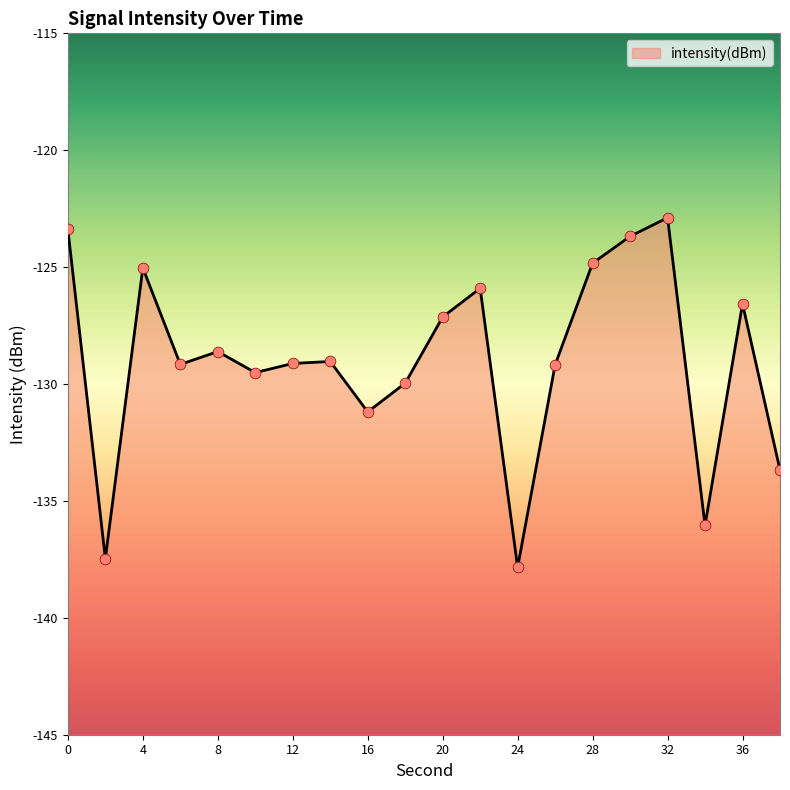

What is the change in value from 8 to 26?

-0.6